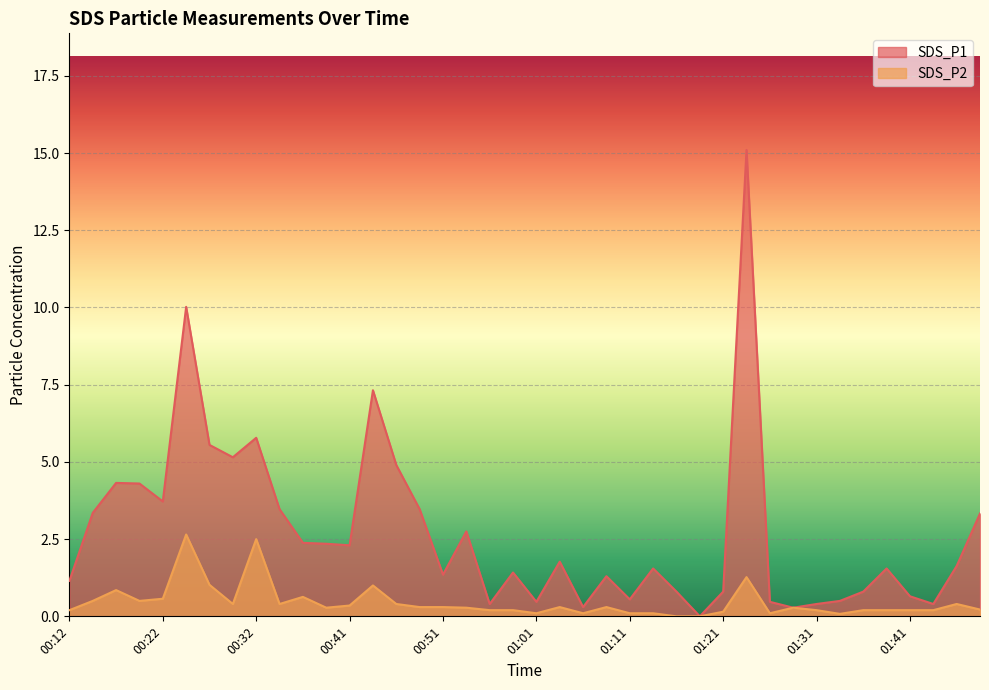

Is the value of SDS_P1 at 01:41 greater than the value of SDS_P2 at 01:36?

Yes